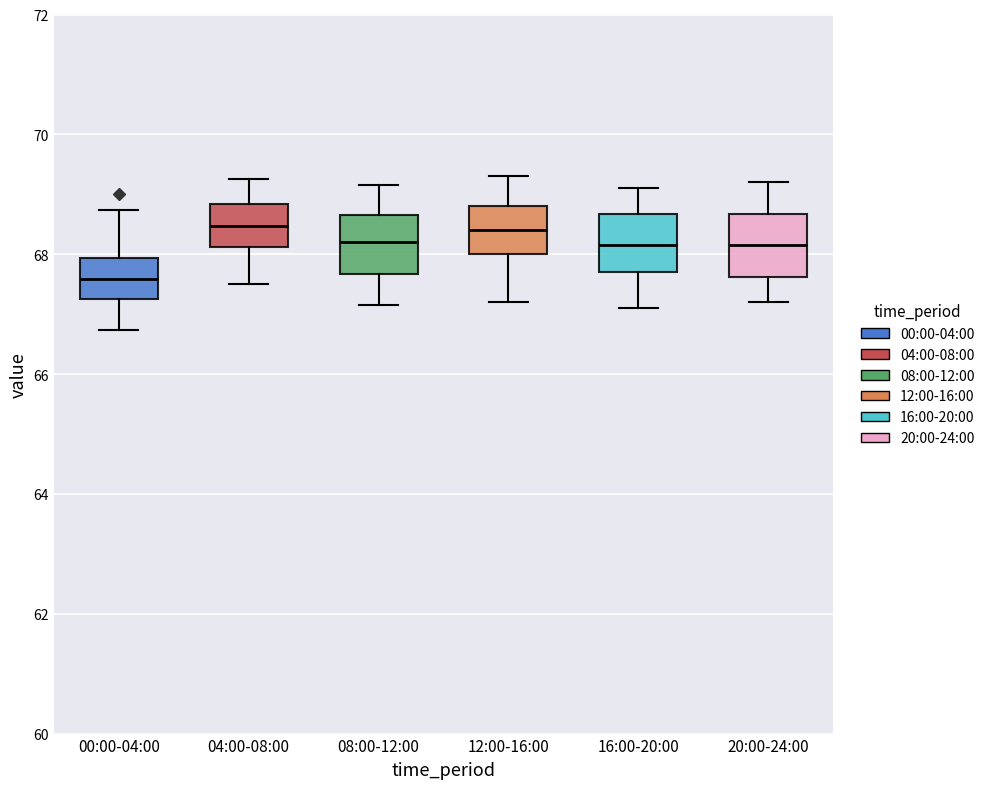

Reading left to right, read every box against the y-axis: the position of its median line, the range the box covers, and the ends of its whiskers. The values are not printed on the chart, so give them approximately, as read against the axis.

00:00-04:00: median 67.6, box 67.2 to 68.0, whiskers 66.8 to 68.8
04:00-08:00: median 68.4, box 68.2 to 68.8, whiskers 67.6 to 69.2
08:00-12:00: median 68.2, box 67.6 to 68.6, whiskers 67.2 to 69.2
12:00-16:00: median 68.4, box 68.0 to 68.8, whiskers 67.2 to 69.4
16:00-20:00: median 68.2, box 67.8 to 68.6, whiskers 67.2 to 69.2
20:00-24:00: median 68.2, box 67.6 to 68.6, whiskers 67.2 to 69.2